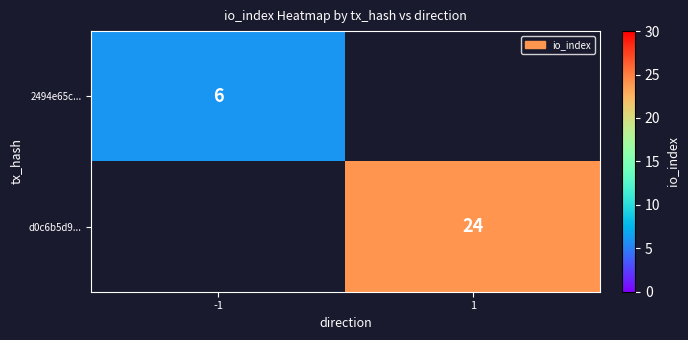

Which label corresponds to the largest value in the chart?

1